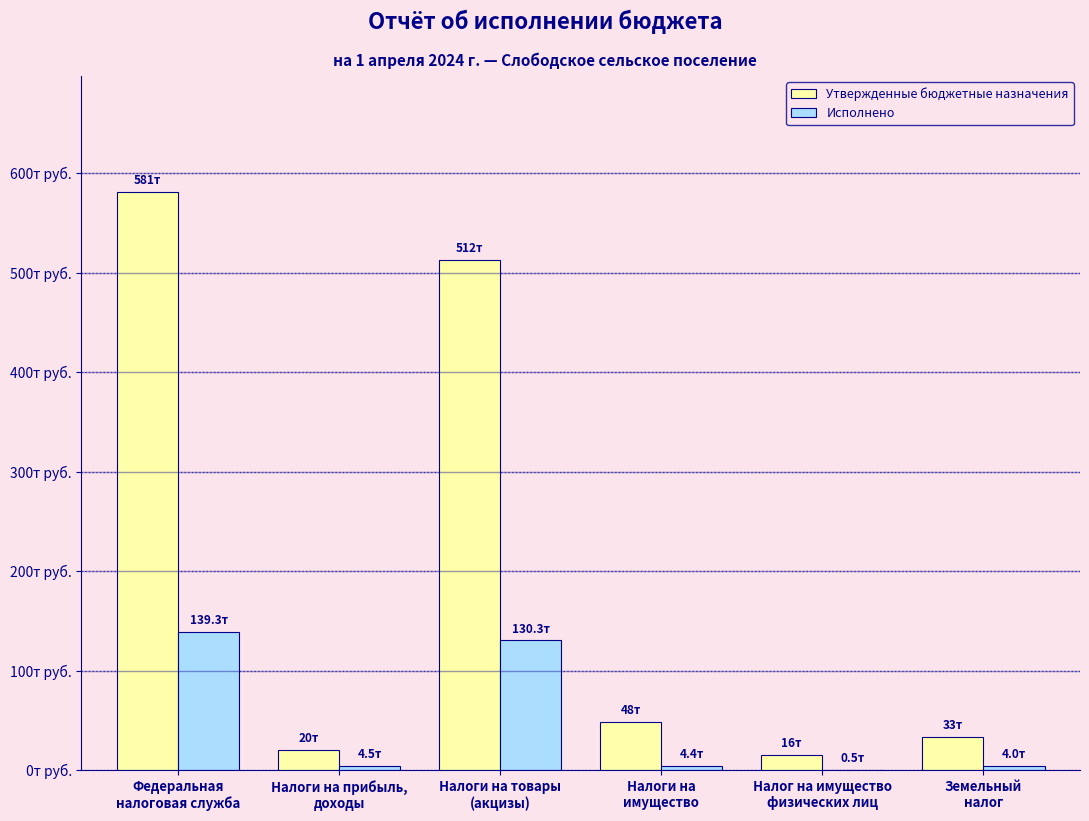

Rank the series by their maximum value, from lowest to highest.

Исполнено, Утвержденные бюджетные назначения